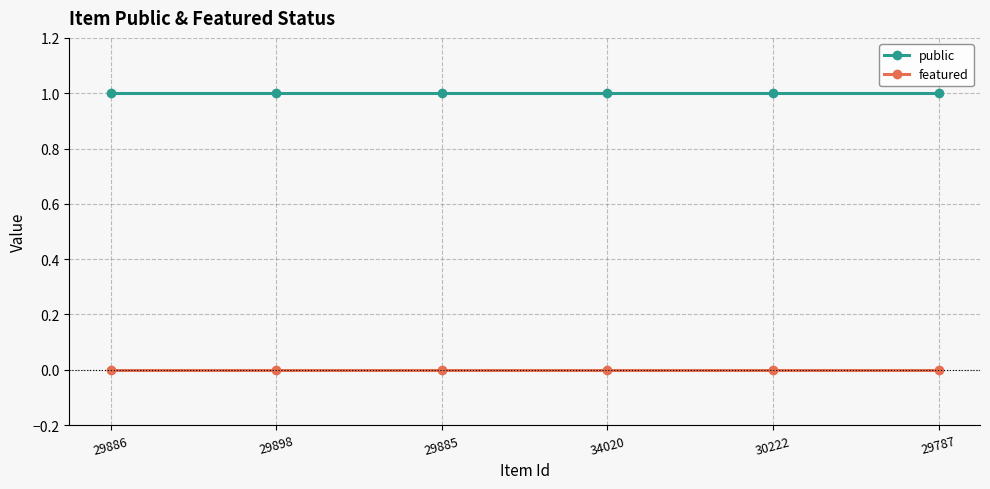

The value of public at 29898 is 1. True or false?

True